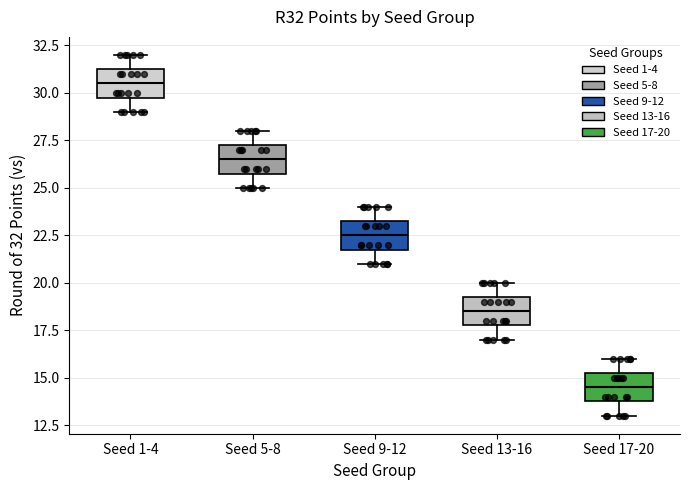

Which box's median line is the highest?

Seed 1-4